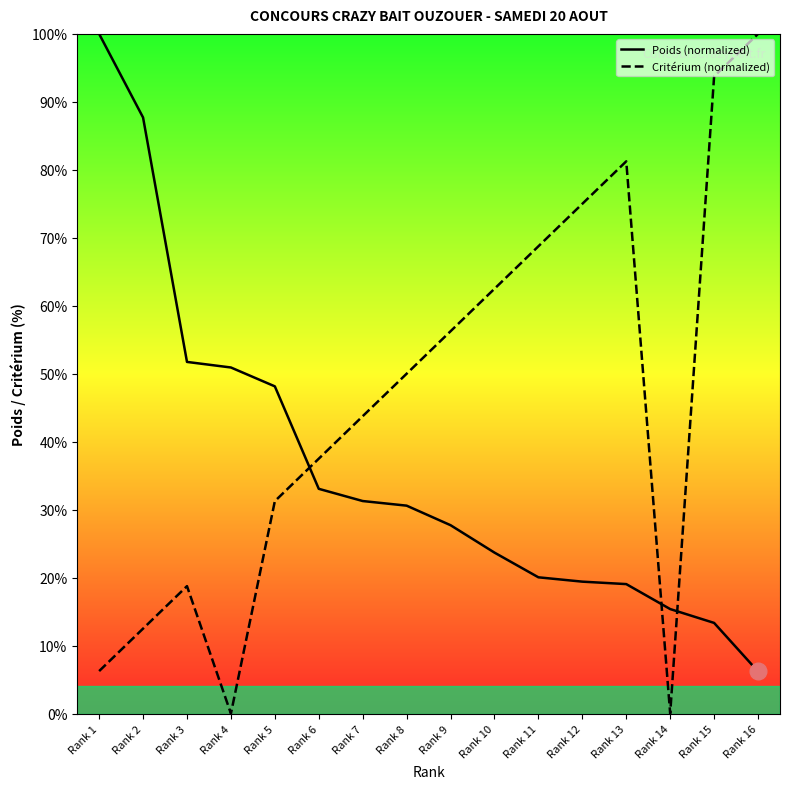

What is the difference between the maximum and minimum values in the Poids (normalized) series?

93.8